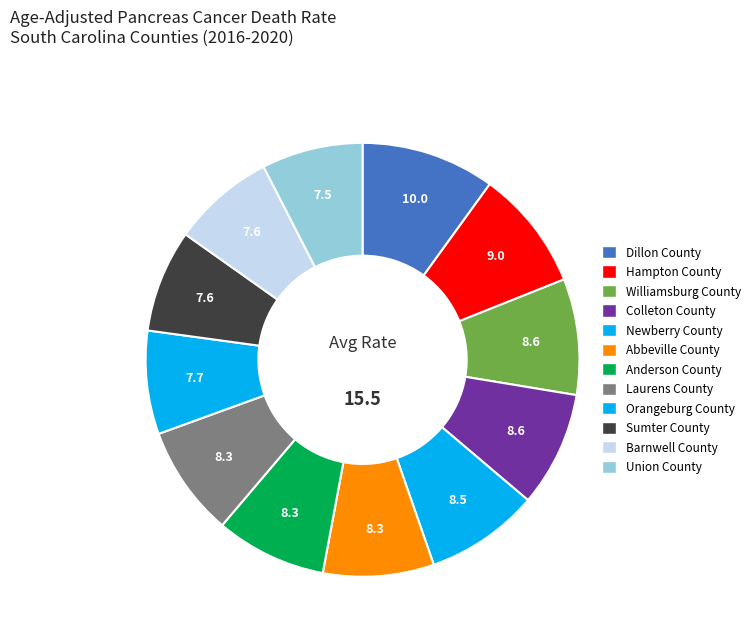

Count the number of slices in the pie.

12